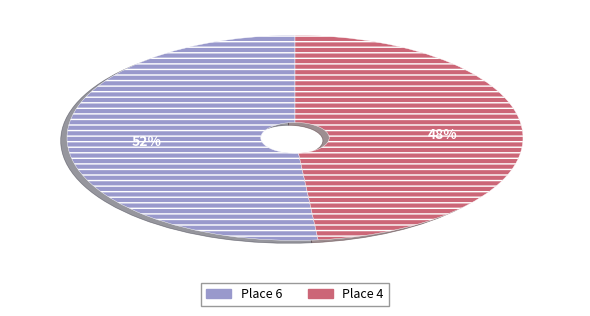

True or false: Place 4 accounts for 38% of the total.

False